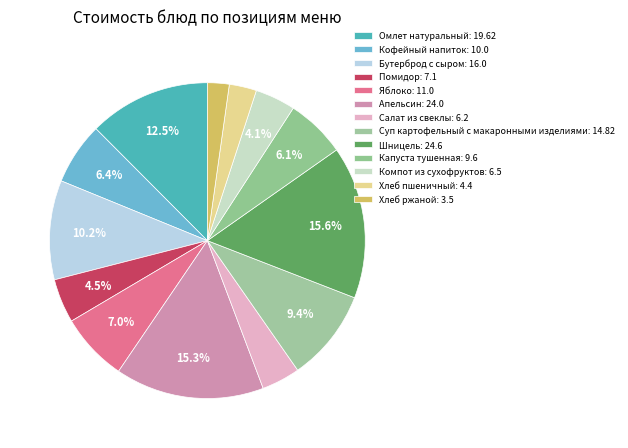

How many segments does this pie chart have?

13